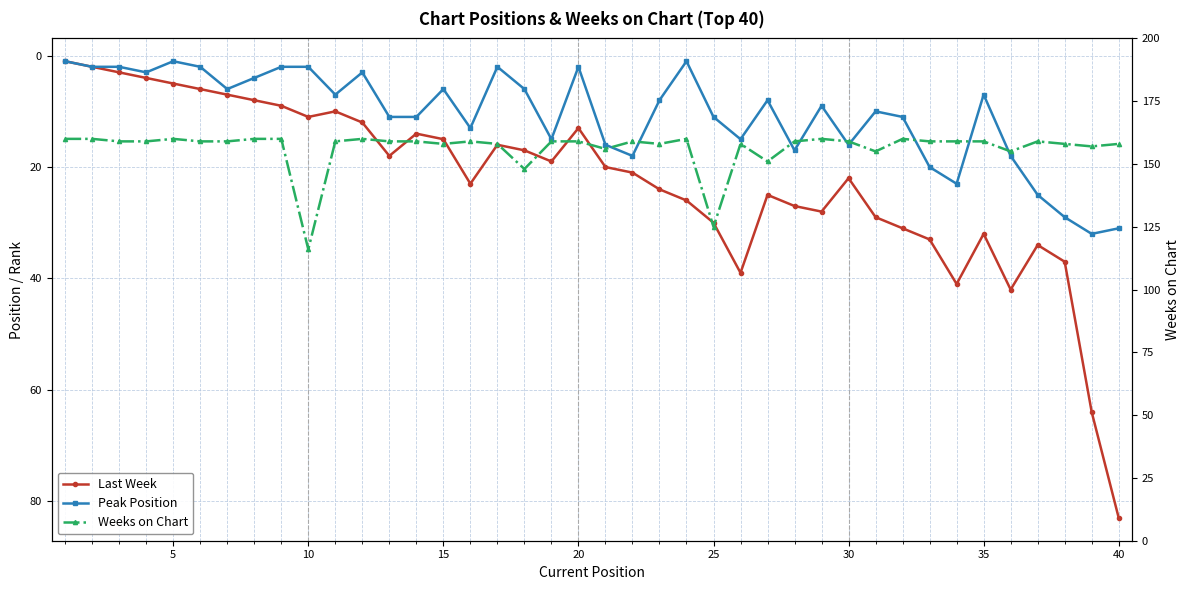

True or false: Weeks on Chart has more than 2 interior local peaks.

True